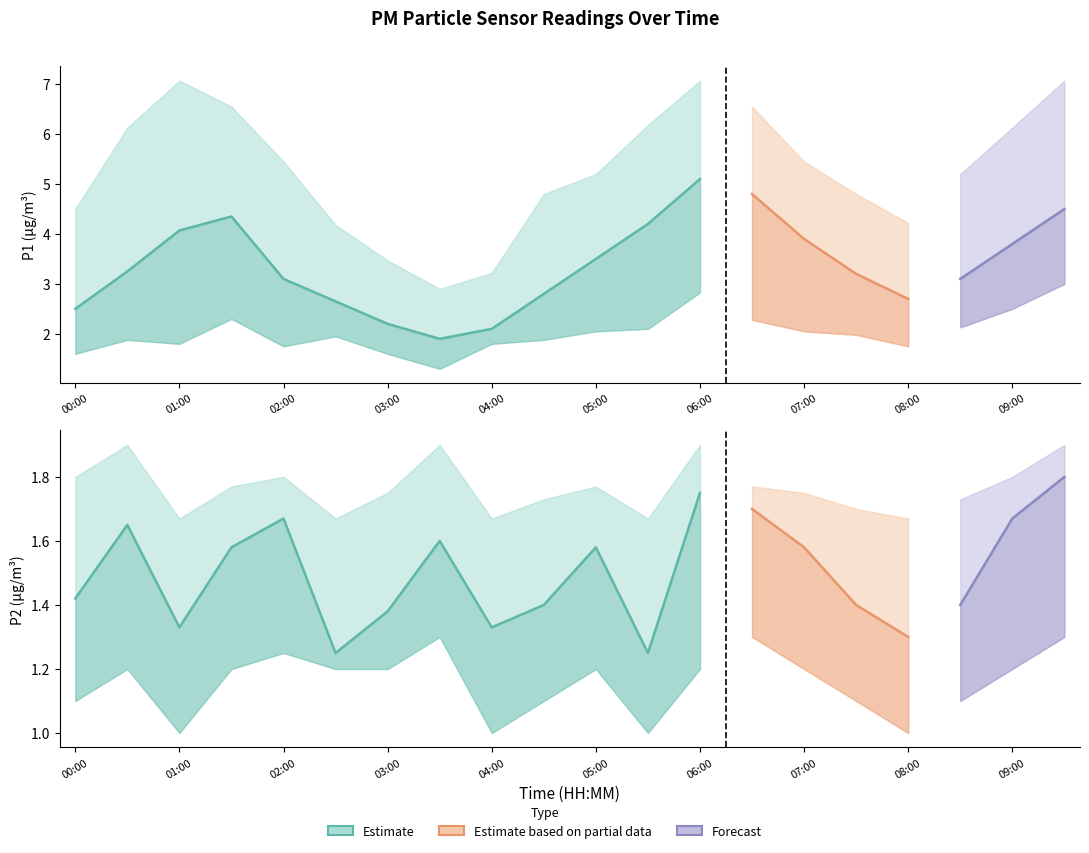

At which label does P1_lower reach its peak?

09:30